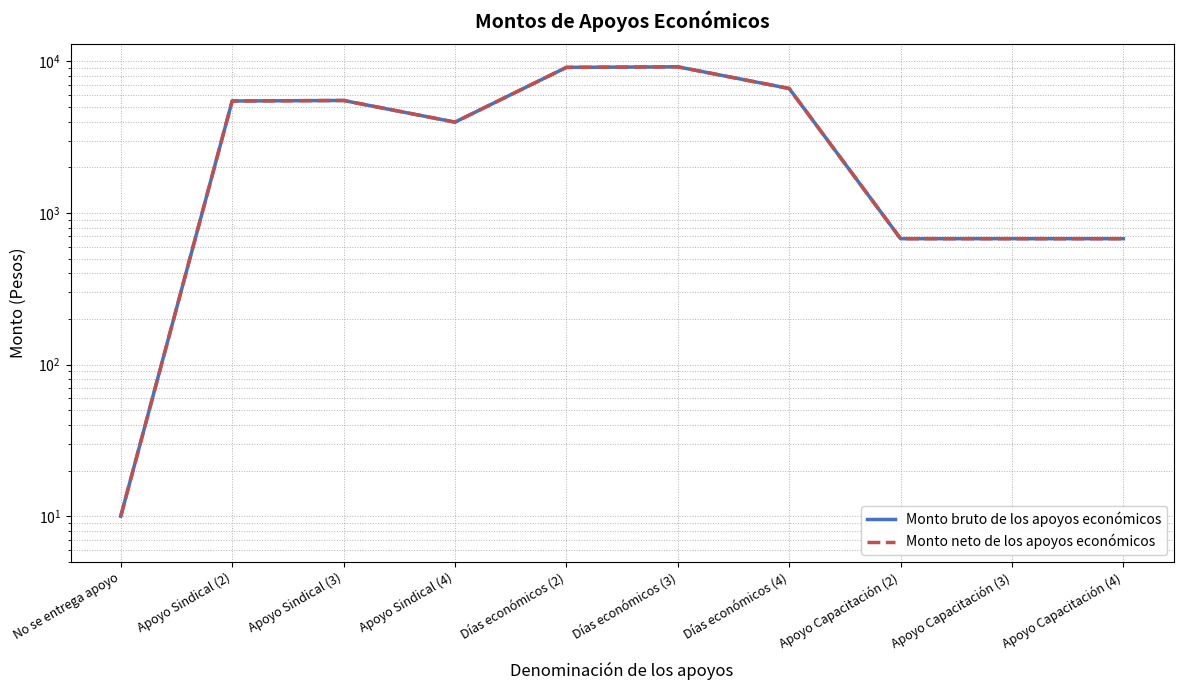

Is this an area chart (filled region under the line)?

No